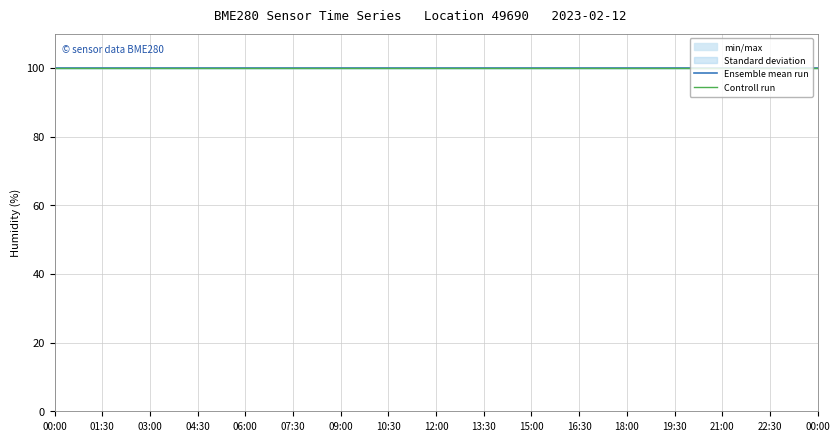

Rank the categories by pressure_norm value from lowest to highest.

00:00, 01:30, 03:00, 04:30, 06:00, 07:30, 09:00, 10:30, 12:00, 13:30, 15:00, 16:30, 18:00, 19:30, 21:00, 22:30, 00:00